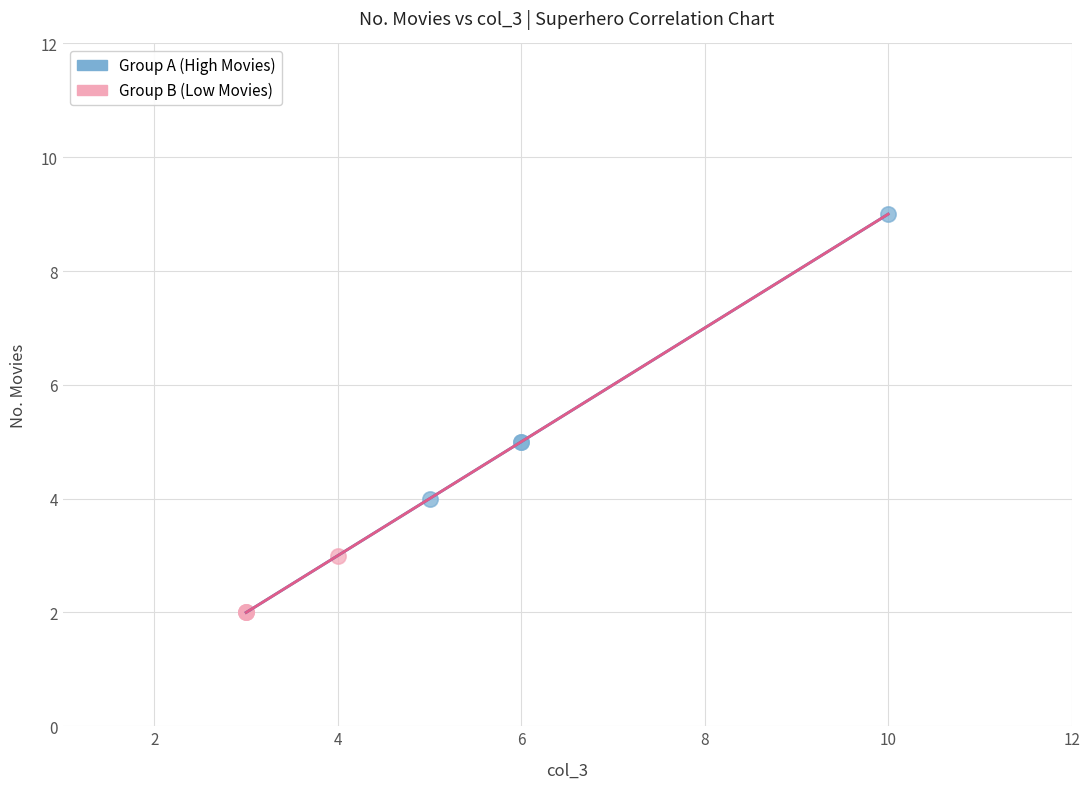

Which series has the largest Y range (max minus min)?

Group A (High Movies)